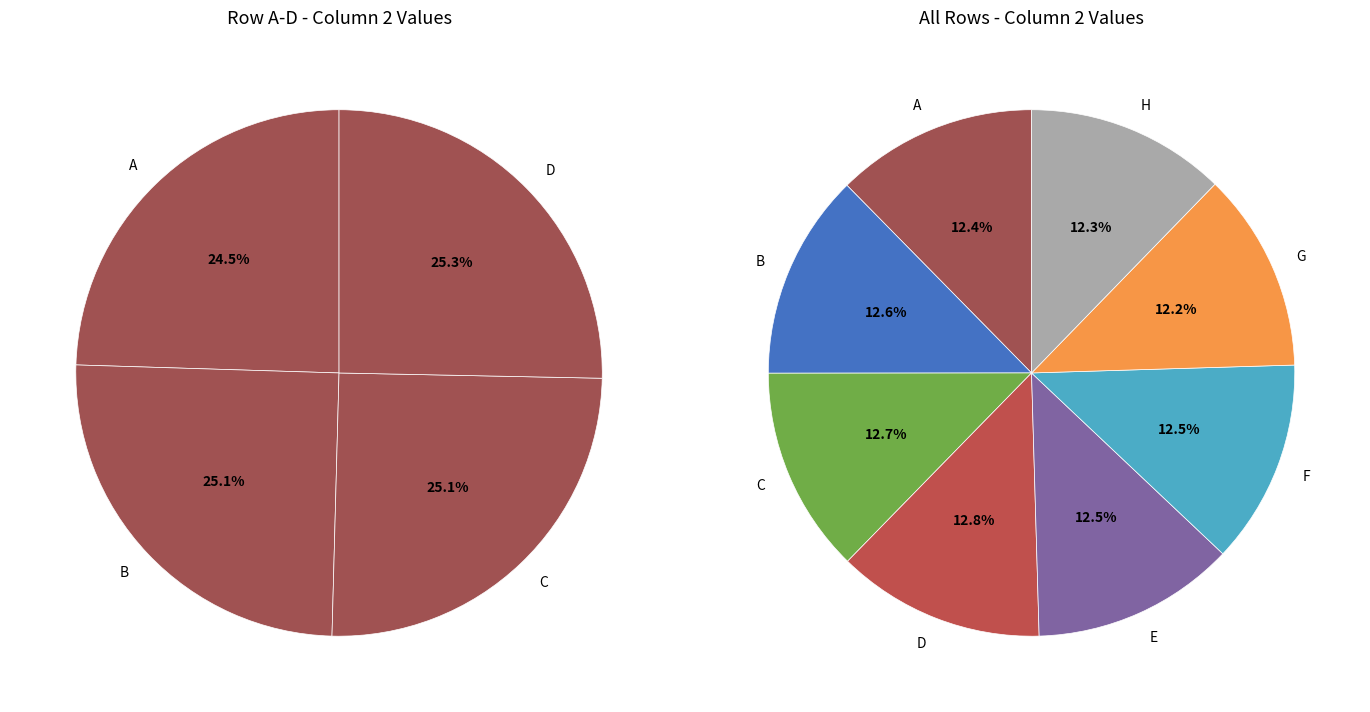

True or false: A accounts for 1% of the total.

False